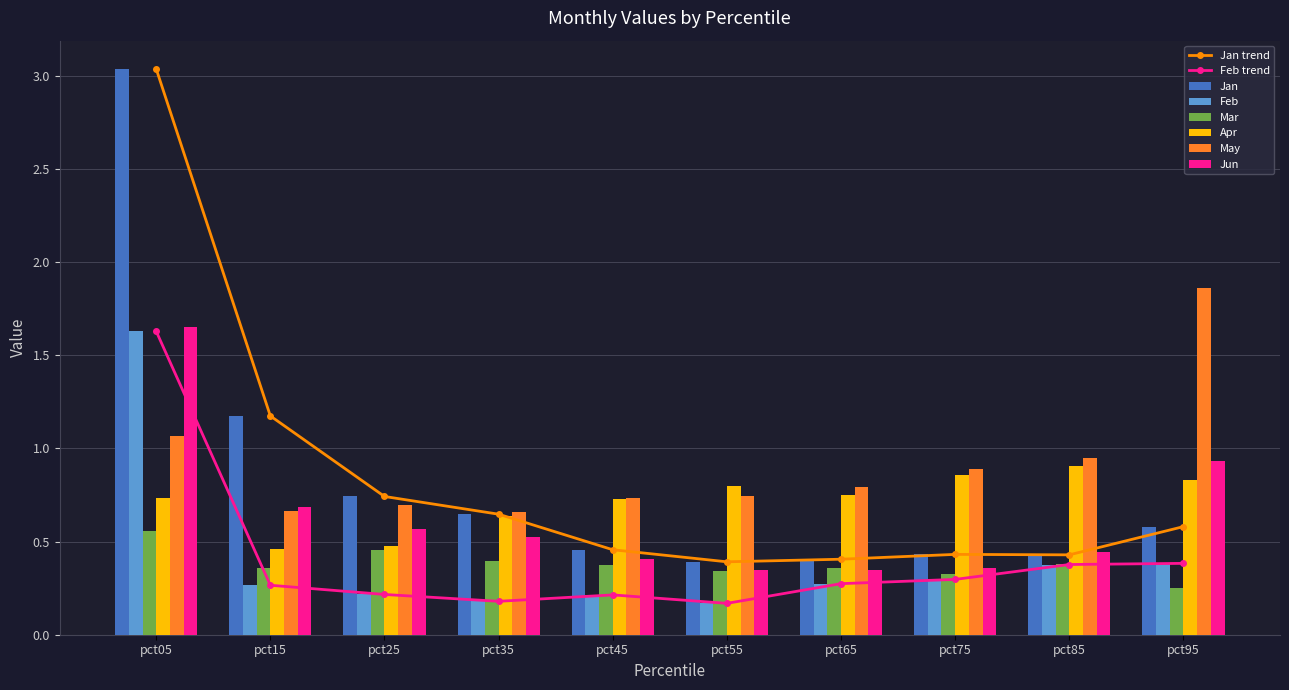

What is the minimum value for Feb?

0.2